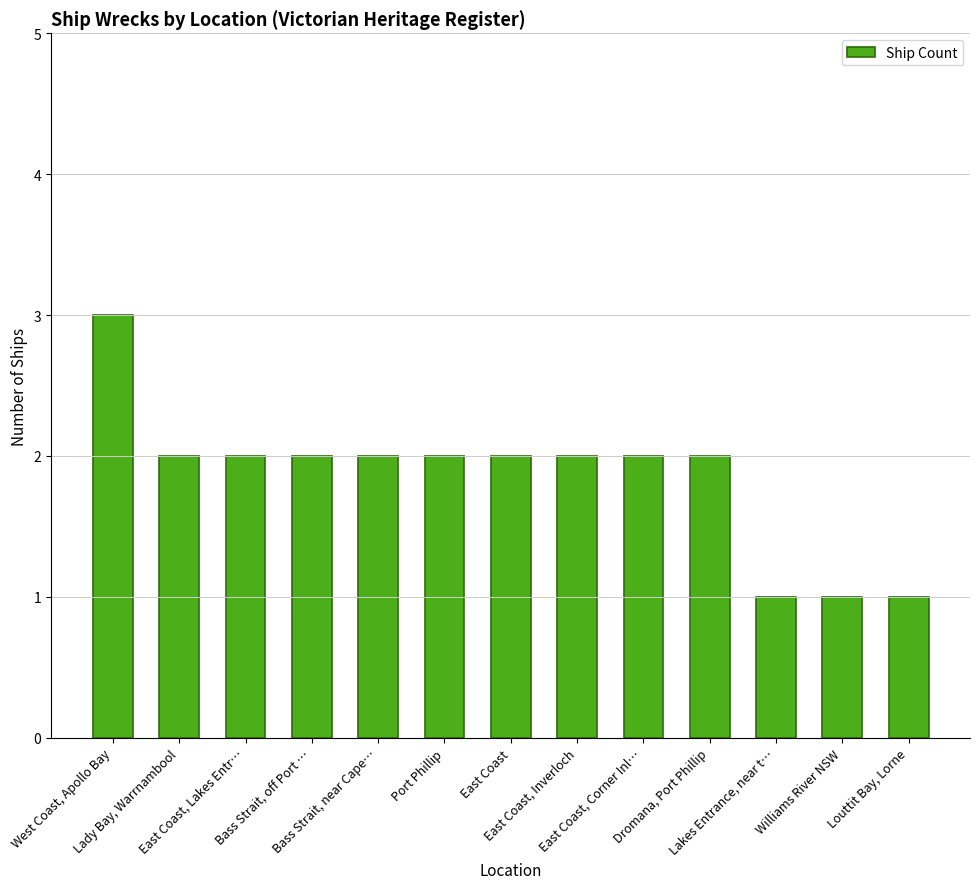

True or false: the data shows 1 at East Coast, Inverloch.

False